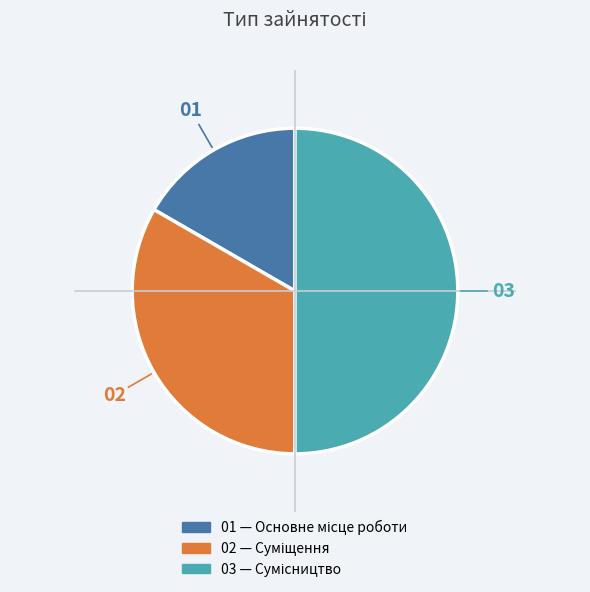

How many segments does this pie chart have?

3